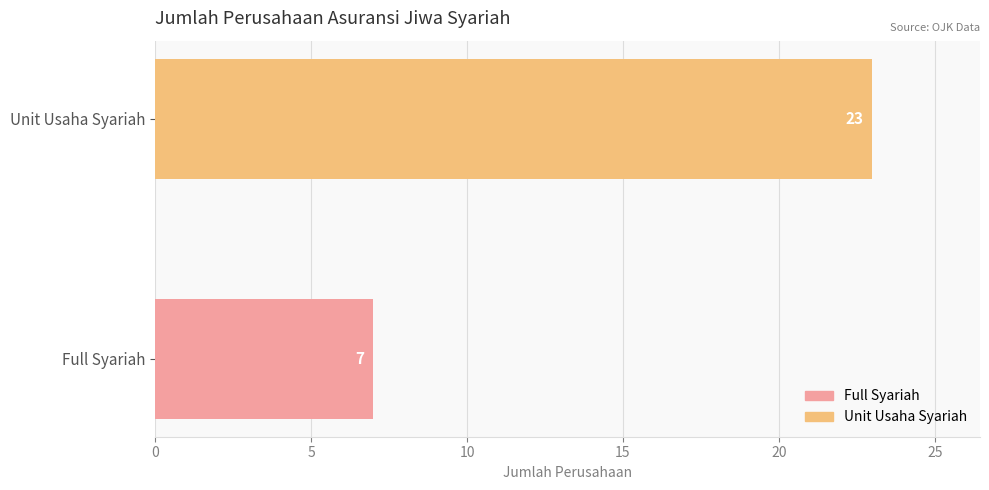

How many values are between 7 and 23?

2